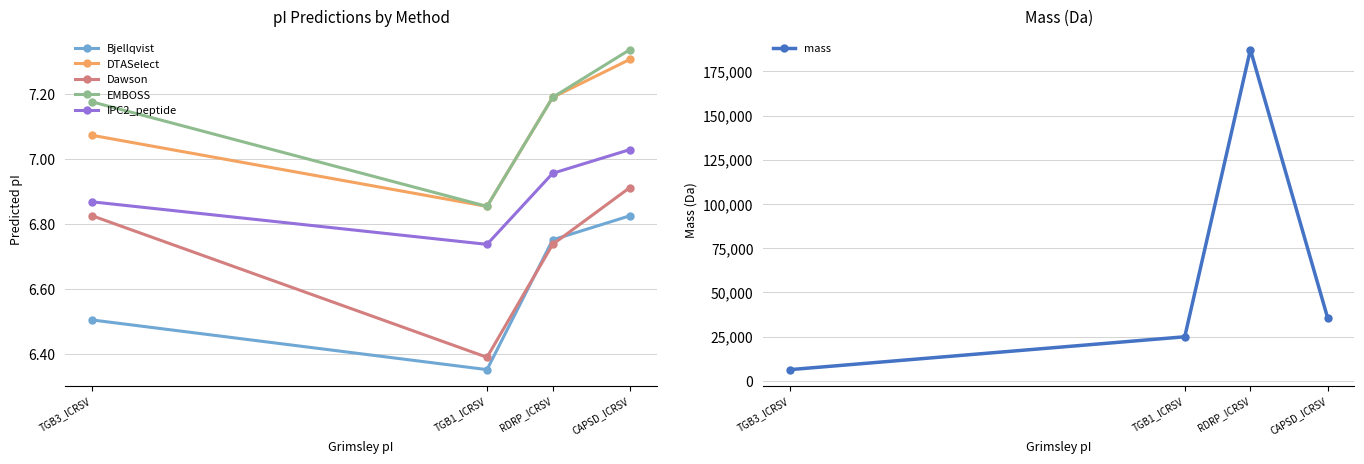

What is the label of the 1st point from the right?

CAPSD_ICRSV